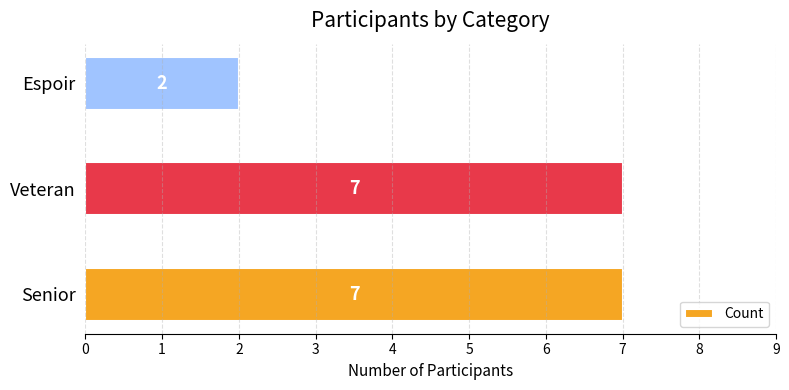

How many series are shown in this chart?

1